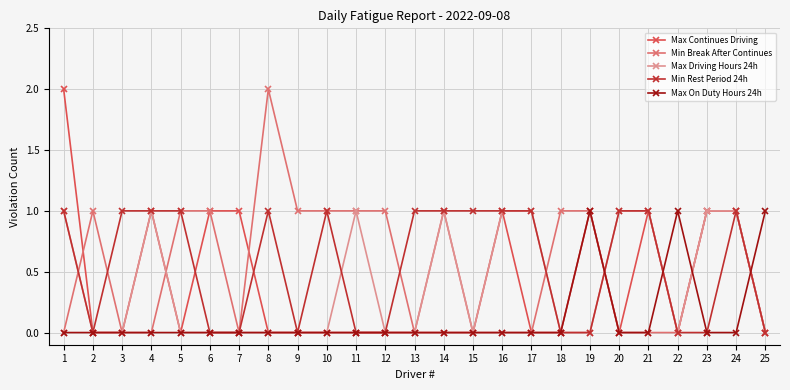

Which series changed the most between 17 and 21?

Max Continues Driving